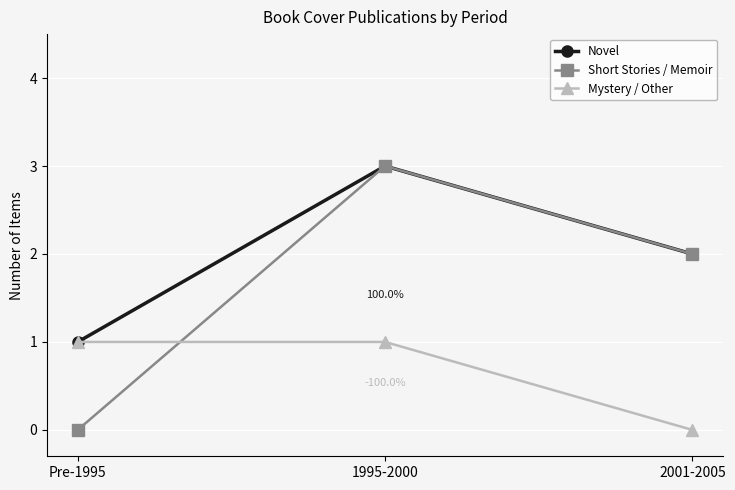

How many values in Short Stories / Memoir are above zero?

2